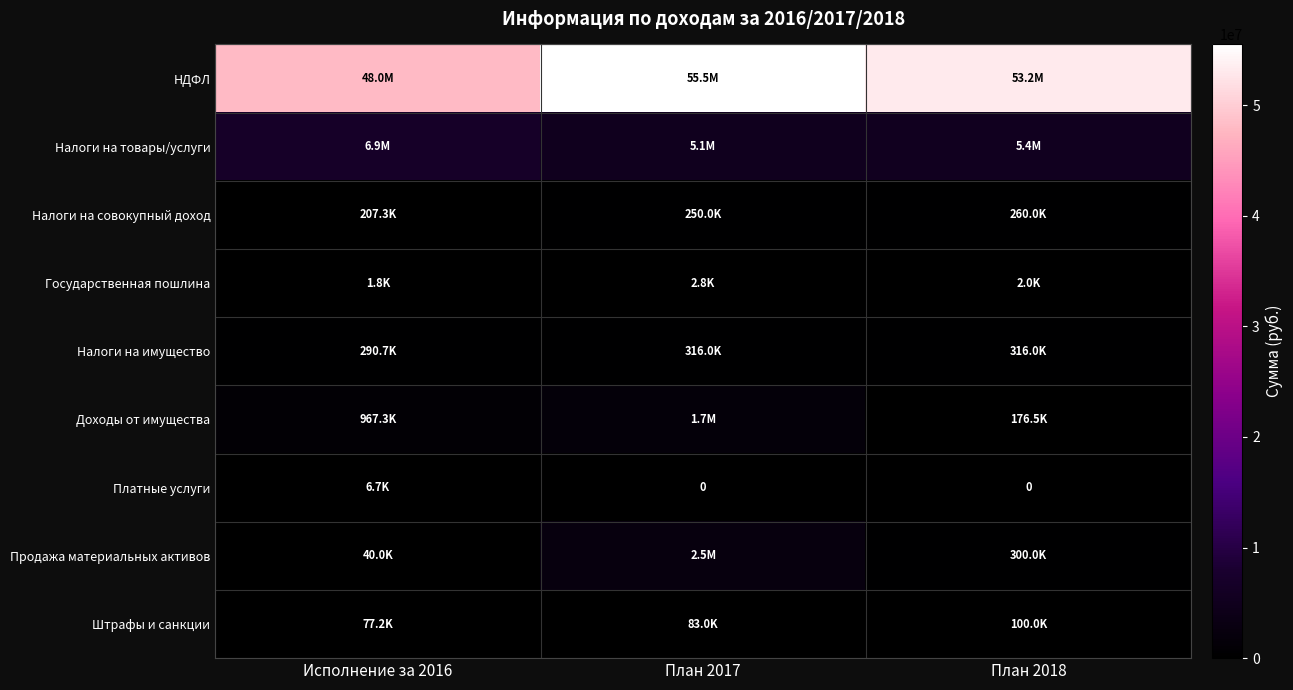

What is the difference between the НДФЛ values at План 2017 and План 2018?

2310000.0